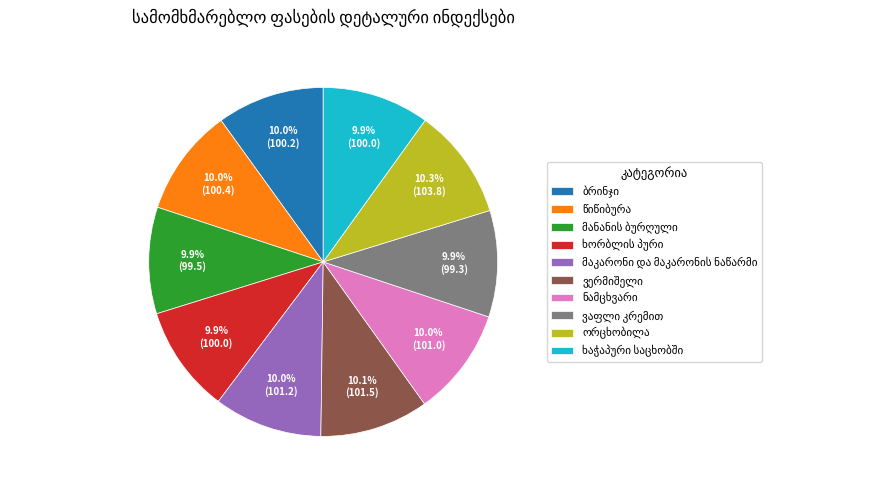

Does any single category account for the majority?

No